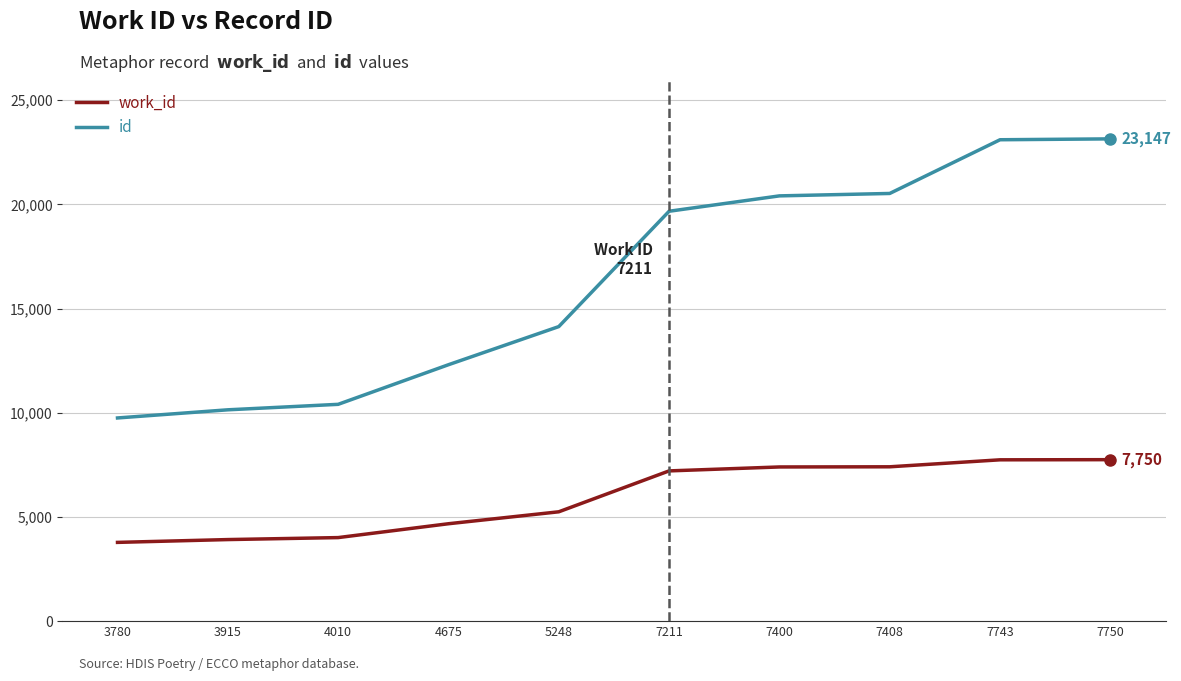

How many distinct data groups are displayed?

2